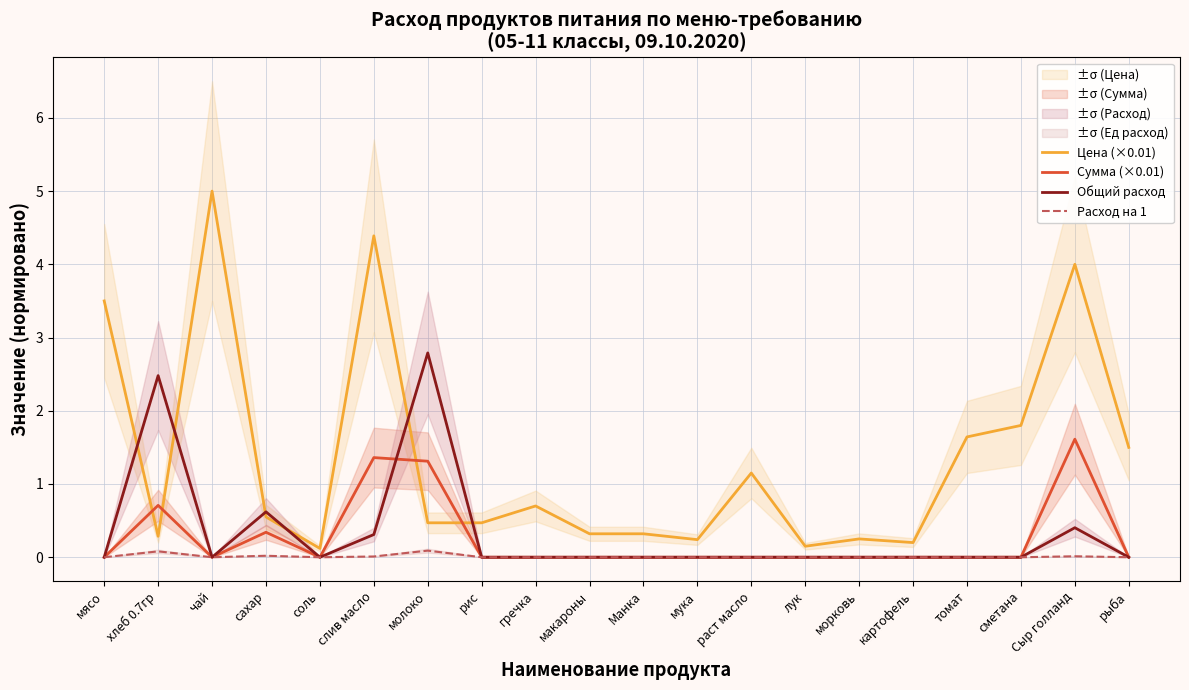

True or false: Расход на 1 and Общий расход intersect in this chart.

False